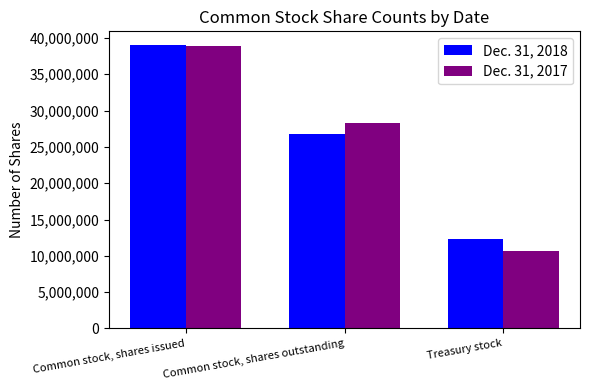

What is the approximate value of Dec. 31, 2018 at Common stock, shares issued?

38966988